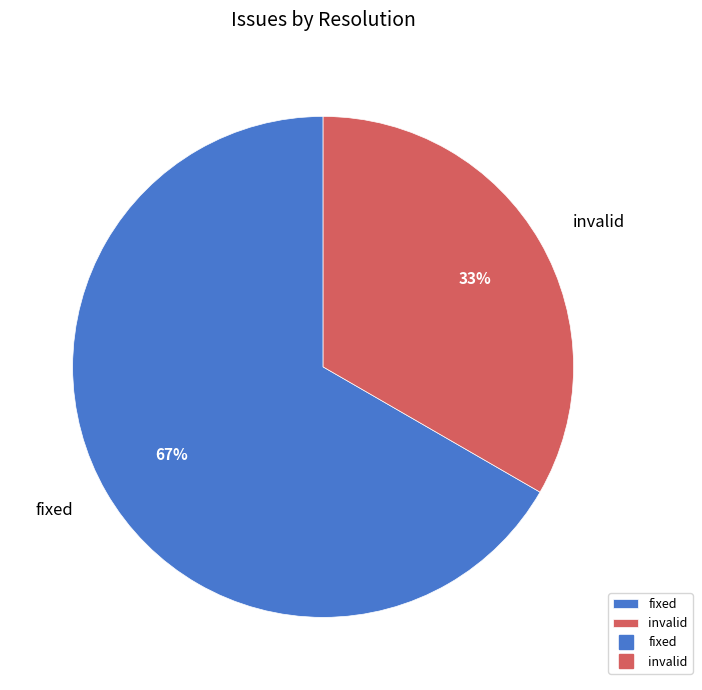

Combined, do invalid and fixed account for over 50%?

Yes